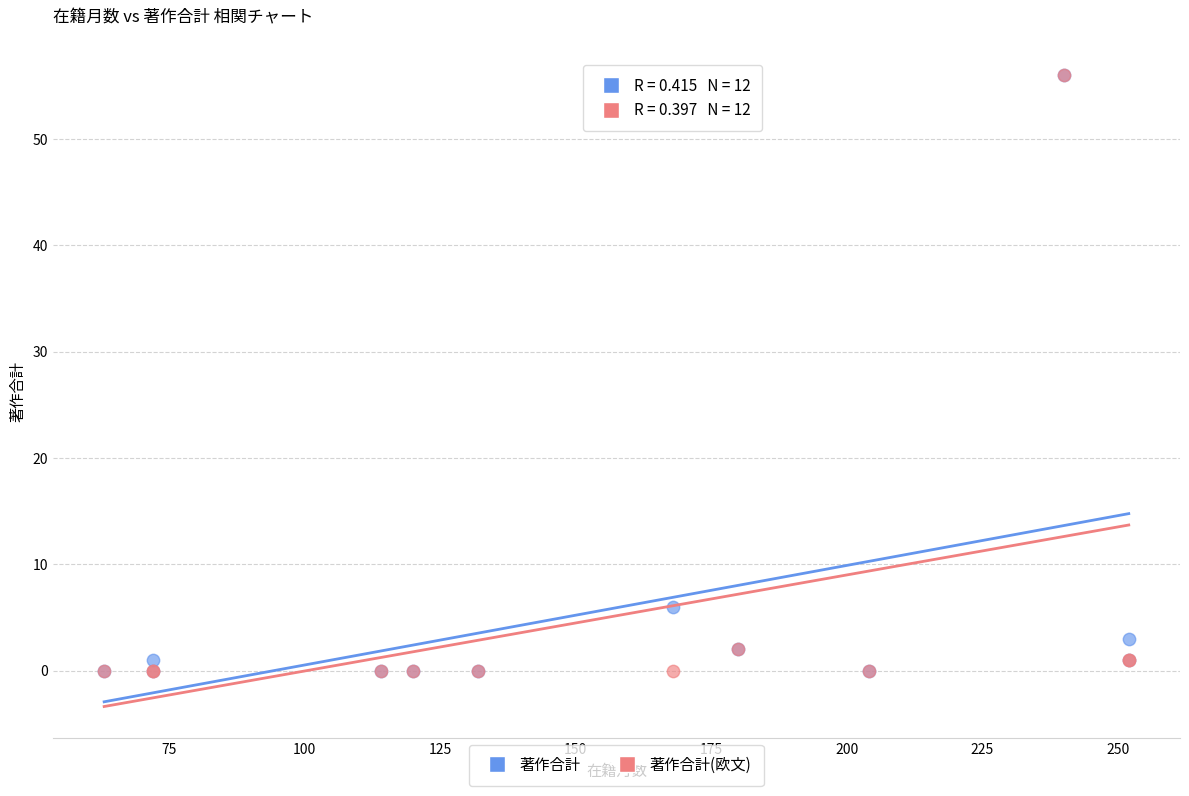

In the 著作合計 series, what Y value is closest to 28?

6